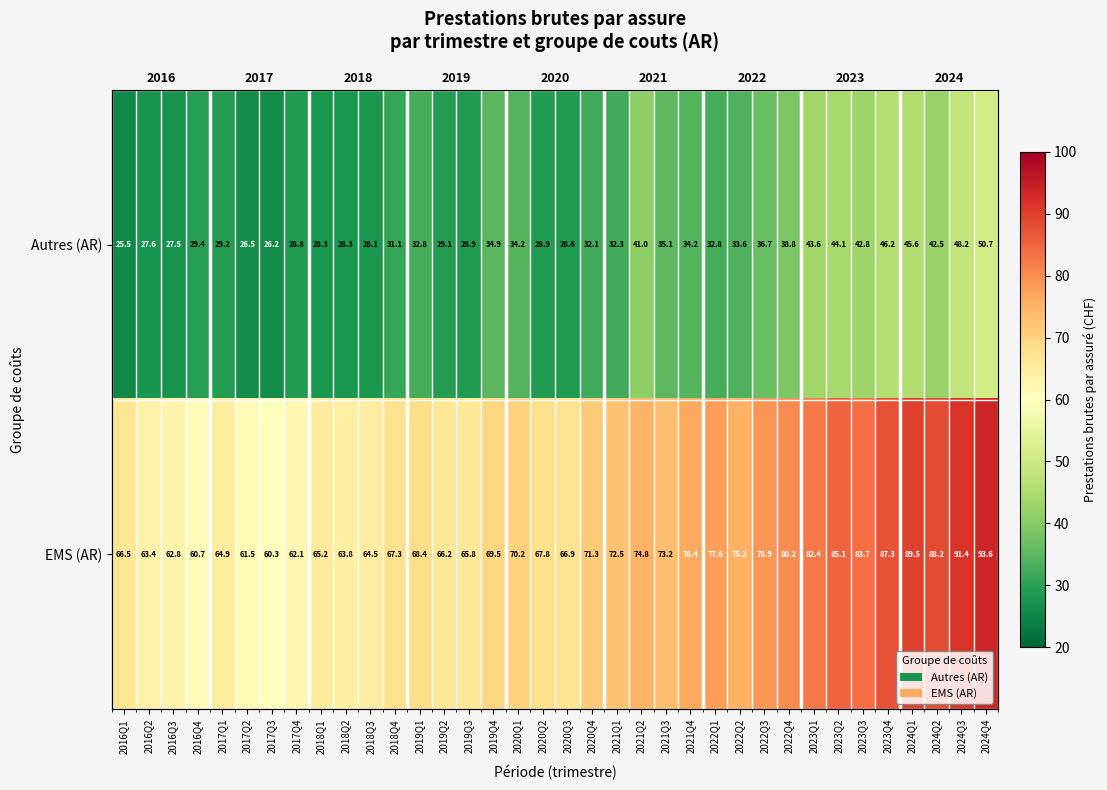

What is the maximum value shown in the chart?

93.6